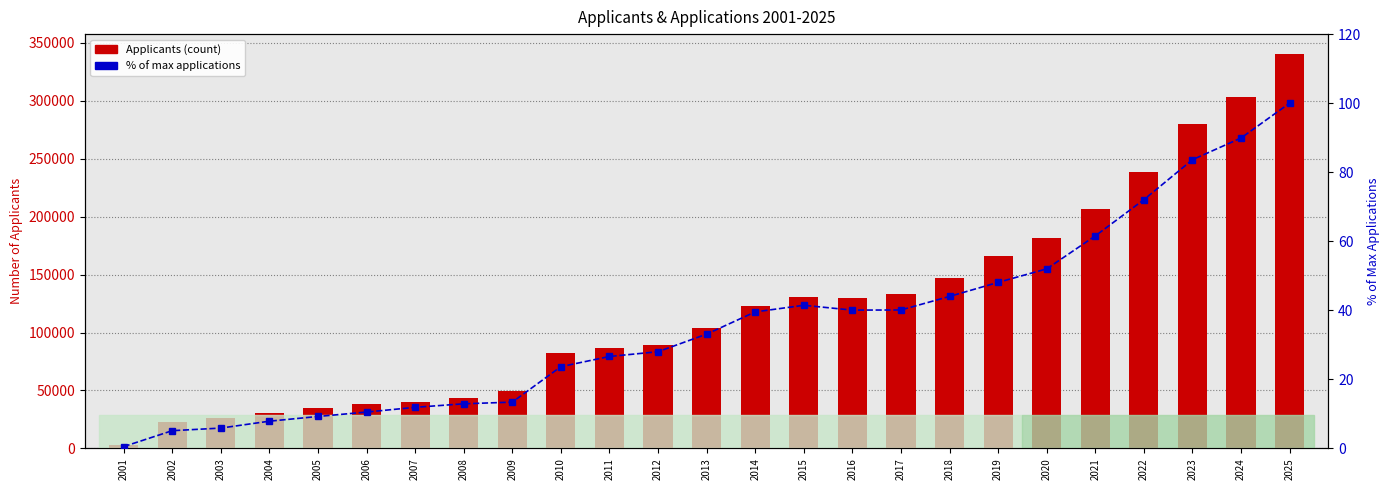

At which label does % of max applications reach its minimum?

2001